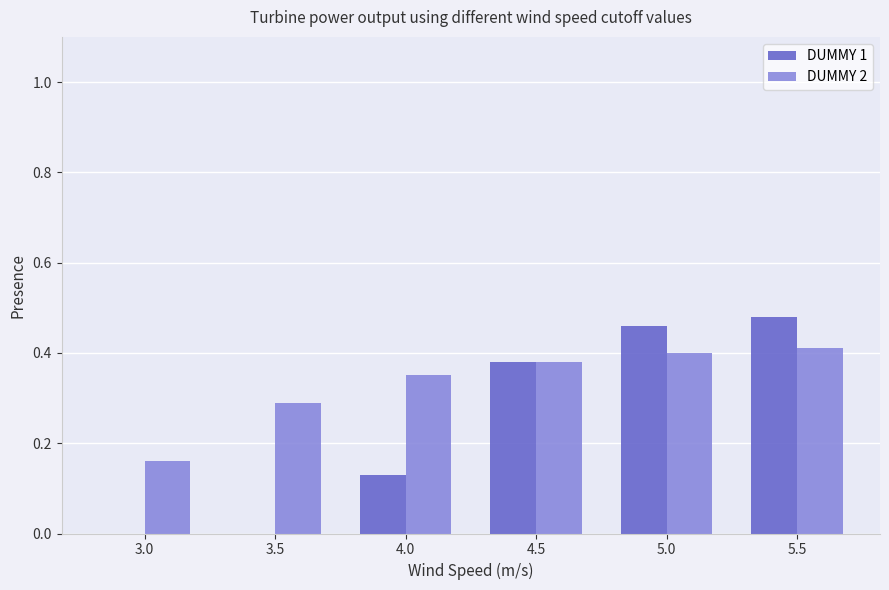

What is the sum of the DUMMY 1 values at 5.5 and 5.0?

0.9